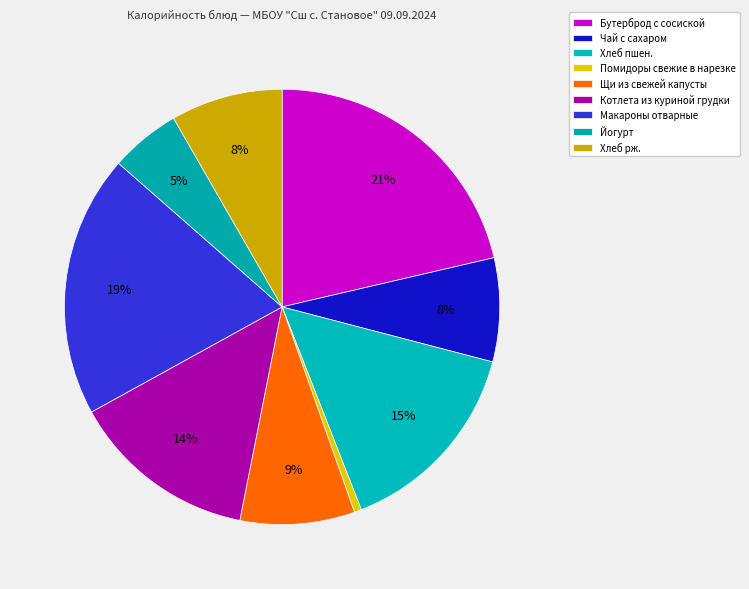

What is the change in value from Хлеб пшен. to Хлеб рж.?

-100